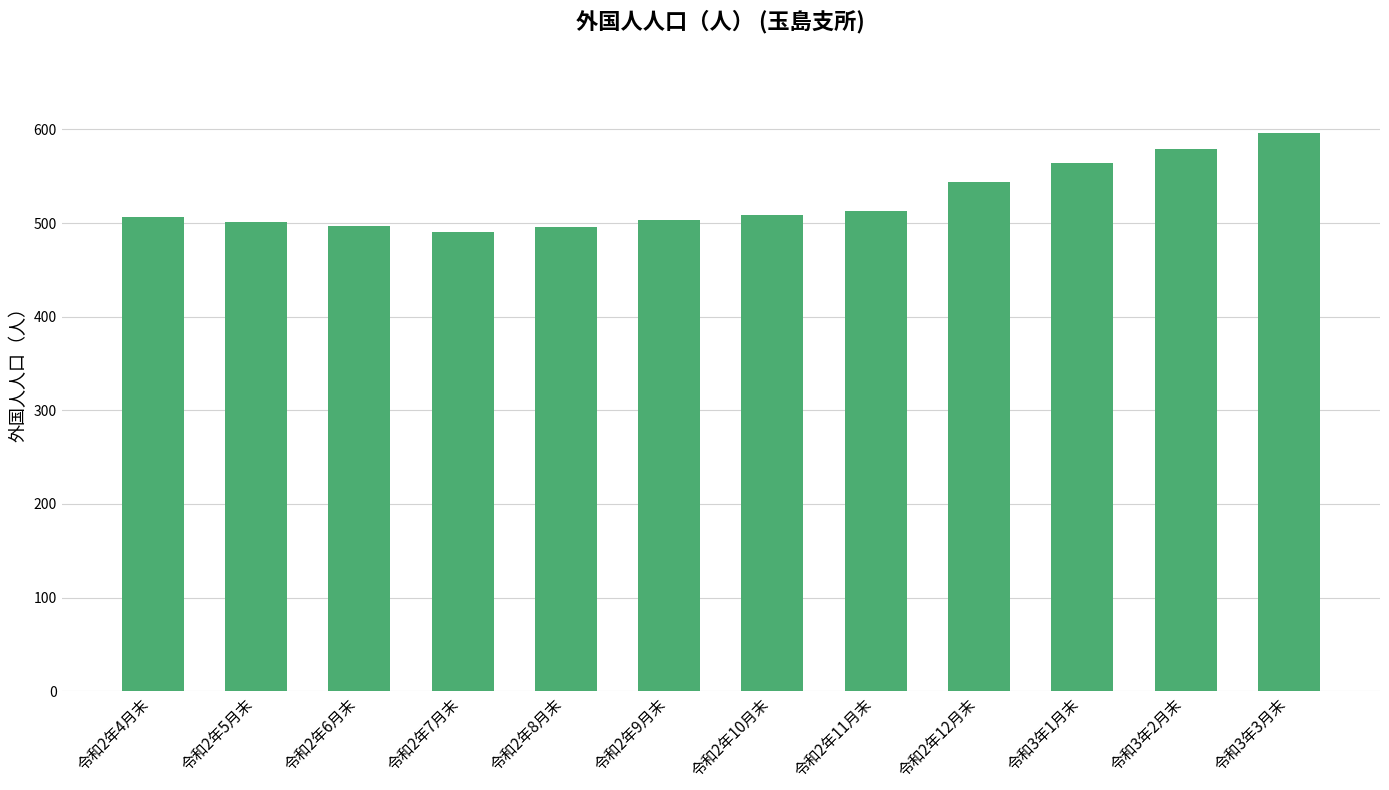

What is the label of the 8th bar from the left?

令和2年11月末